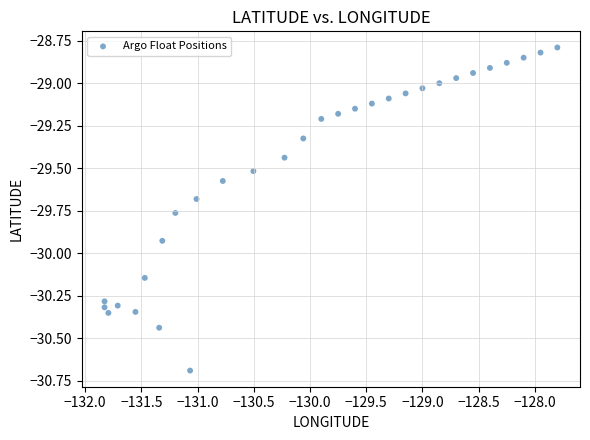

What is the range of Y values (max minus min)?

1.9